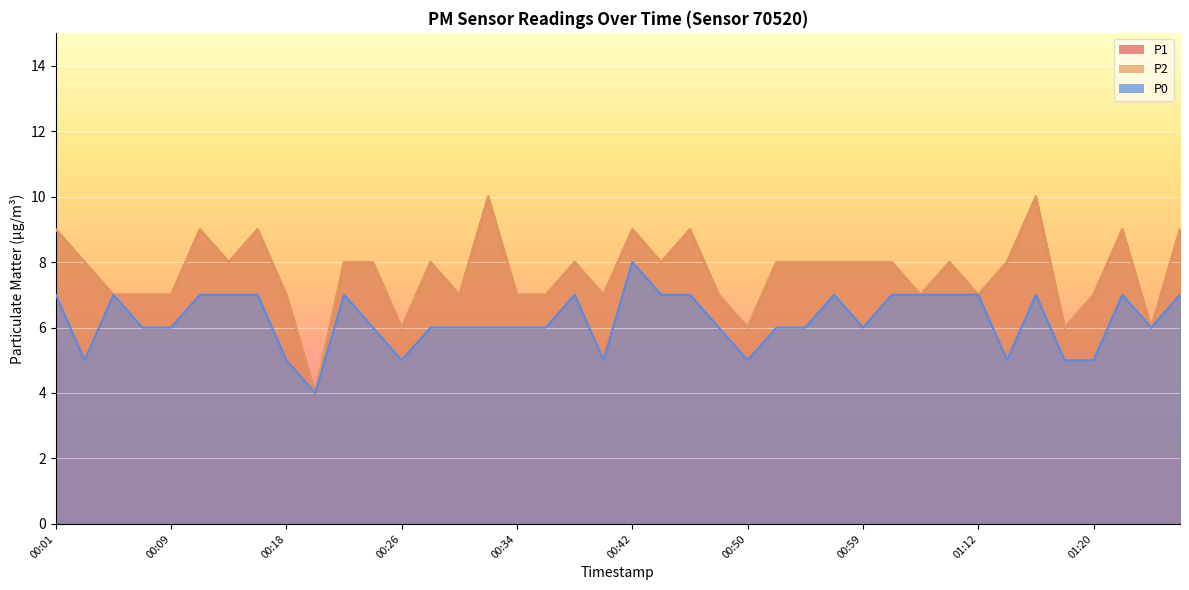

What is the average value of the P1 series?

8